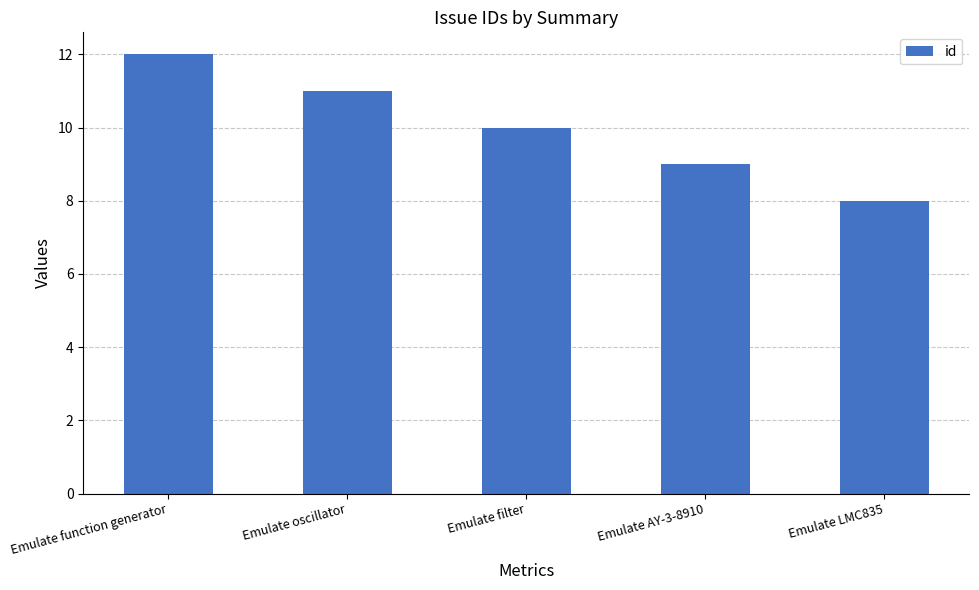

Reading left to right, what are all the values shown in this chart?

12	11	10	9	8